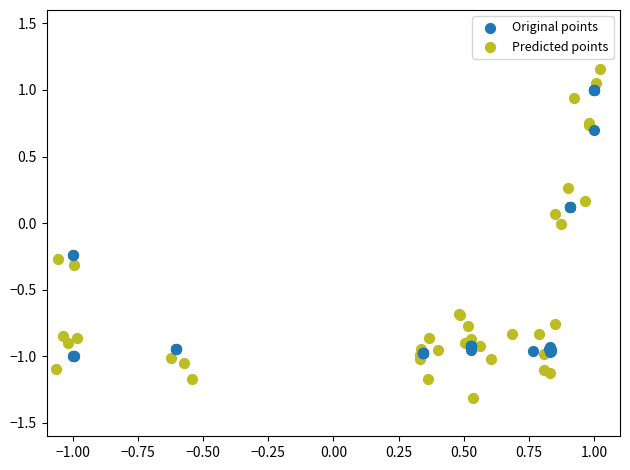

Which series has the largest Y range (max minus min)?

Predicted points